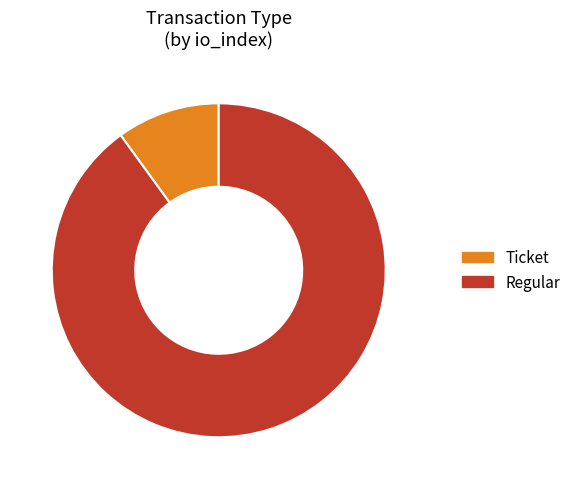

True or false: Ticket accounts for 19% of the total.

False